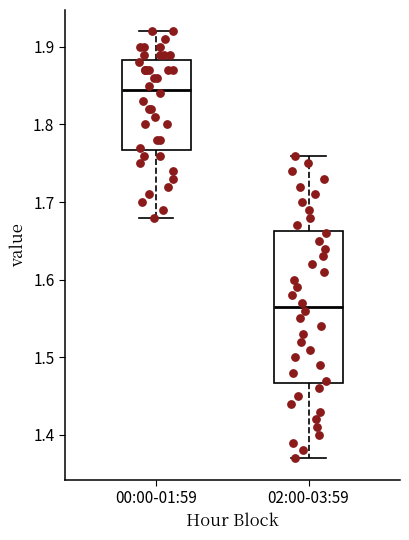

Where does the lower whisker of the box for 00:00-01:59 end on the y-axis? The values are not printed on the chart, so give them approximately, as read against the axis.

1.68